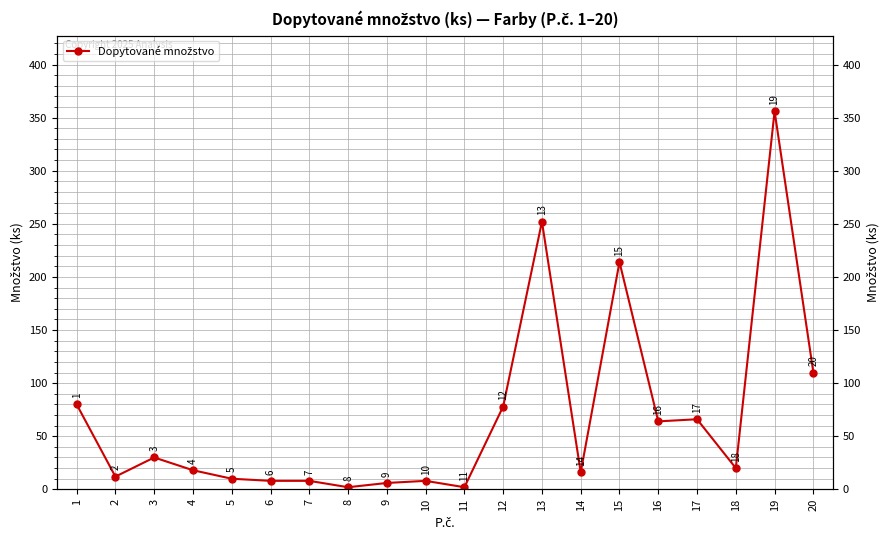

Does the chart have visible grid lines?

Yes